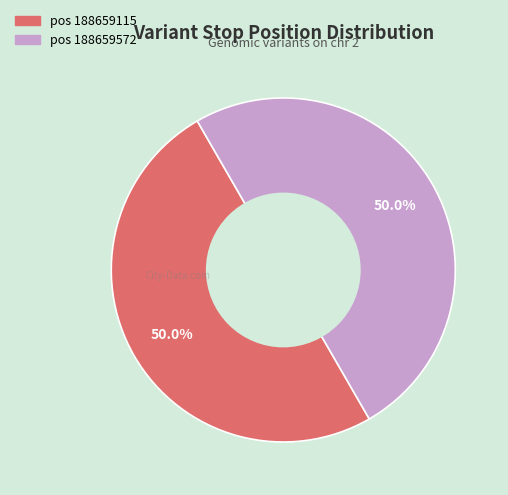

Which category has the smallest portion of the pie?

188659115